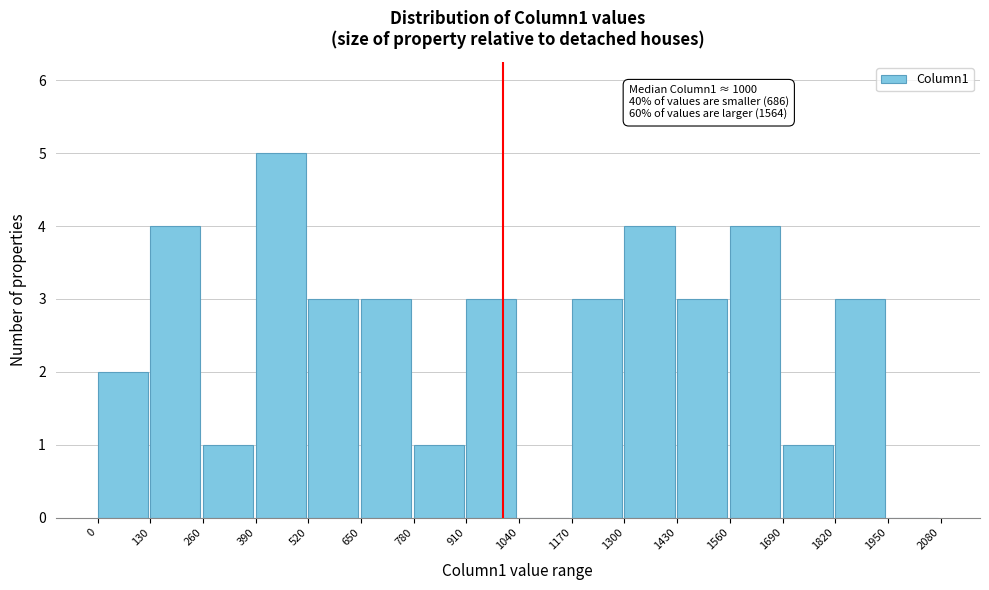

Over which range of the x-axis is the bar tallest?

390 to 520